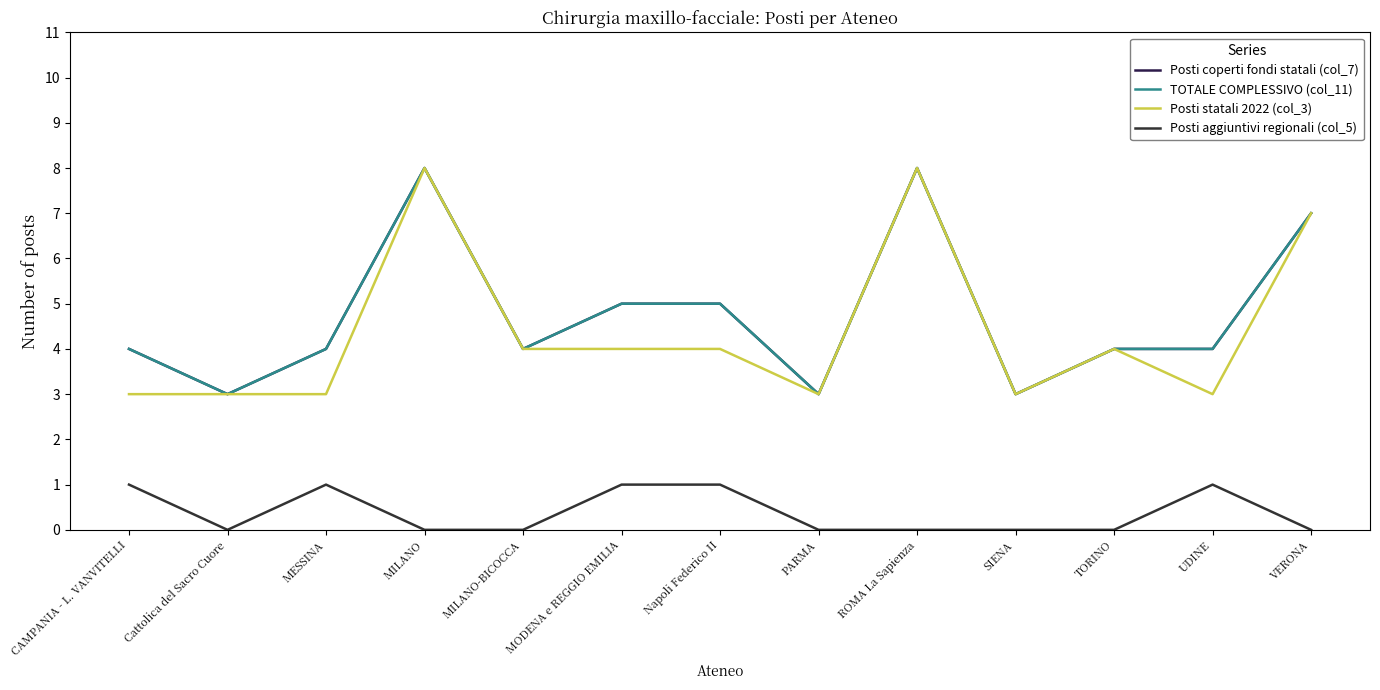

Does the chart have visible grid lines?

No